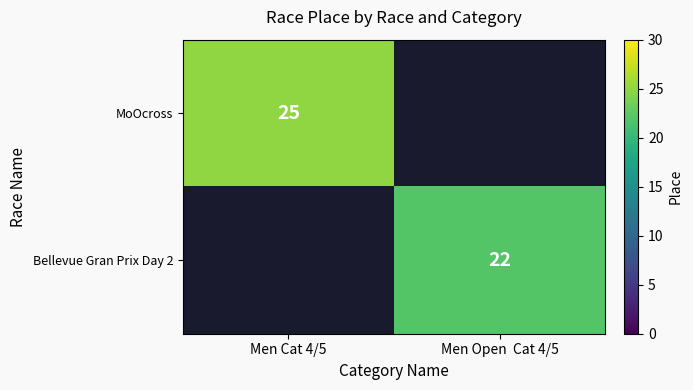

Rank the categories by MoOcross value from highest to lowest.

Men Cat 4/5, Men Open Cat 4/5